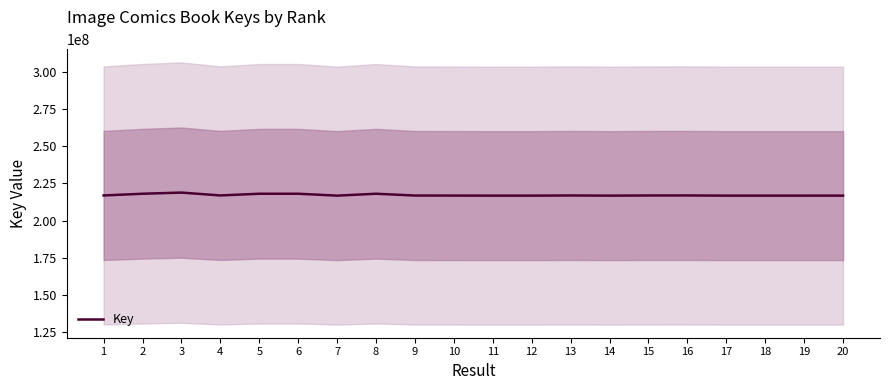

How many lines are shown in the chart?

1